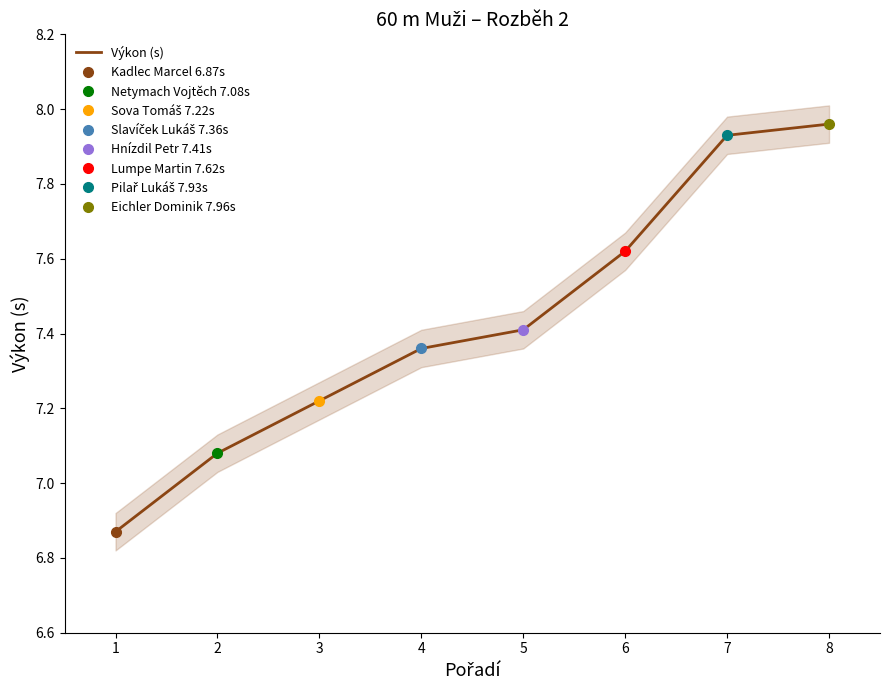

How many values are below 7?

1